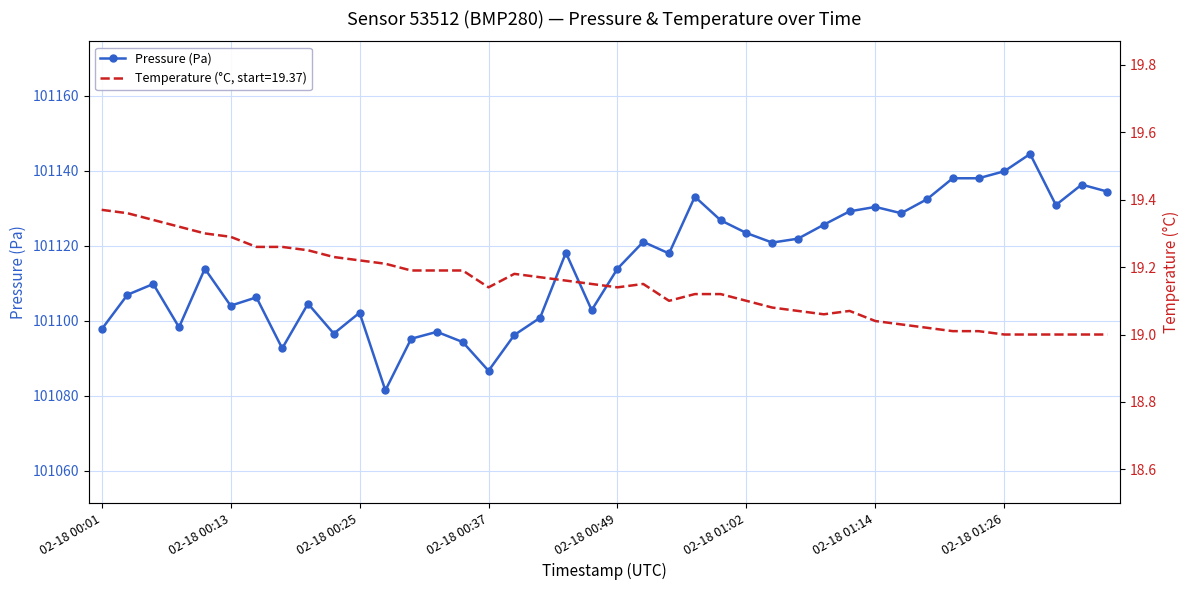

What value does the data have at 21?

101121.0